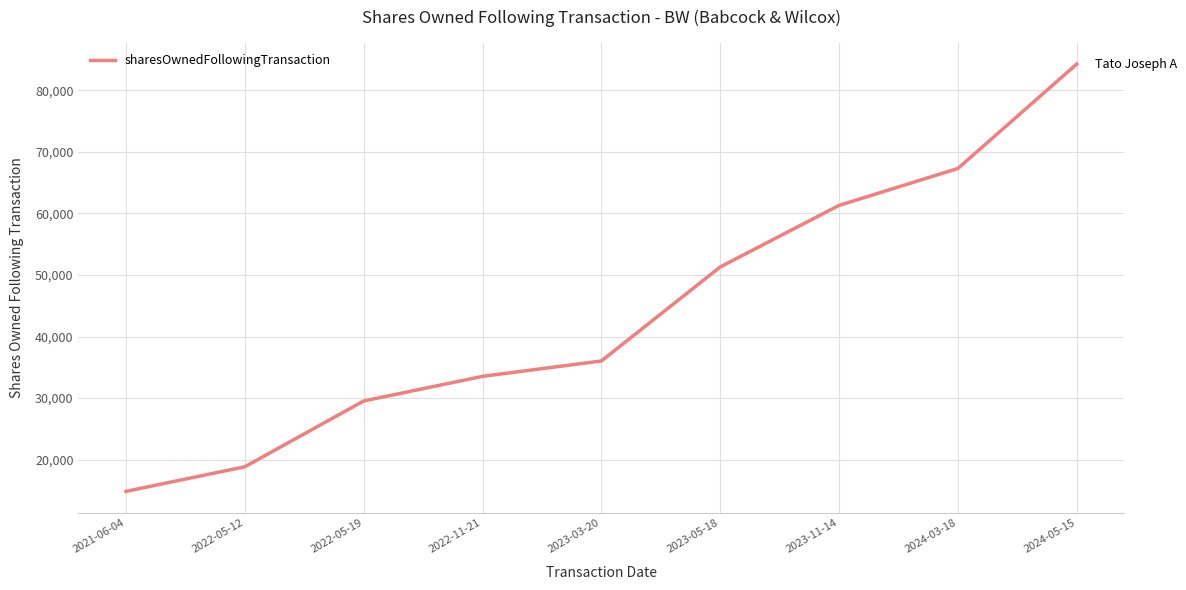

List the labels in order of value, smallest first.

2021-06-04, 2022-05-12, 2022-05-19, 2022-11-21, 2023-03-20, 2023-05-18, 2023-11-14, 2024-03-18, 2024-05-15